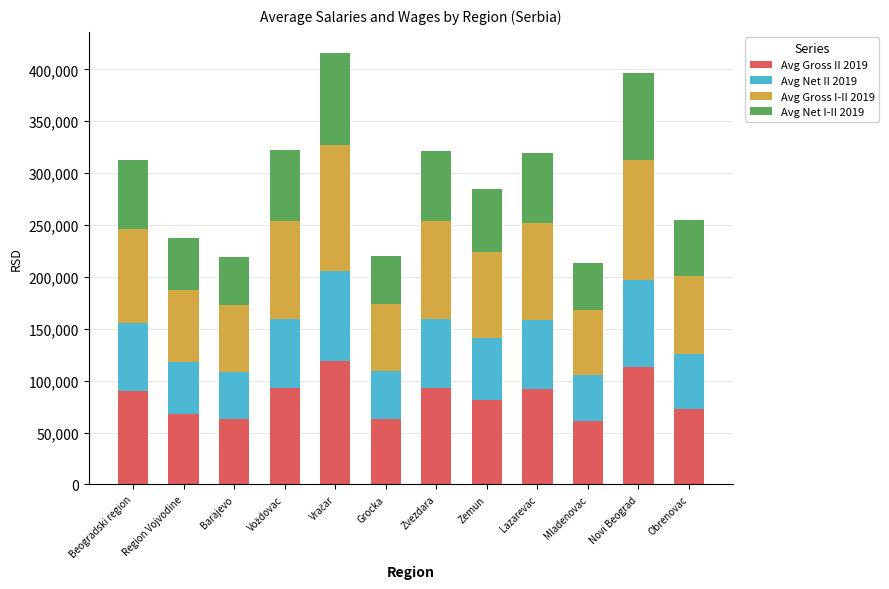

What is the average value of the Avg Gross II 2019 series?

84154